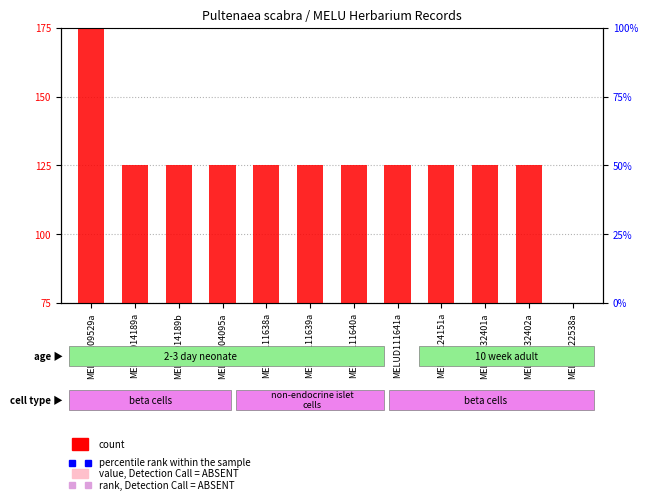

What is the total value across all series at MELUD014189b?

255